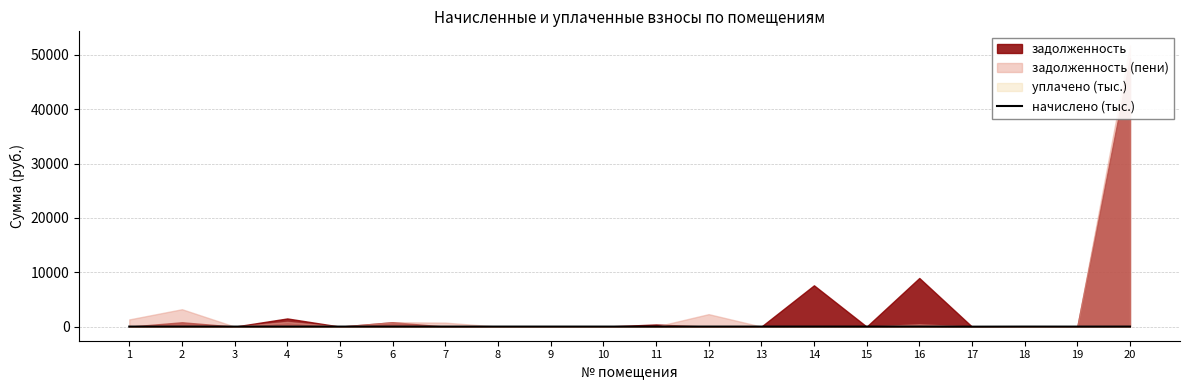

At which label is the value closest to 0?

7